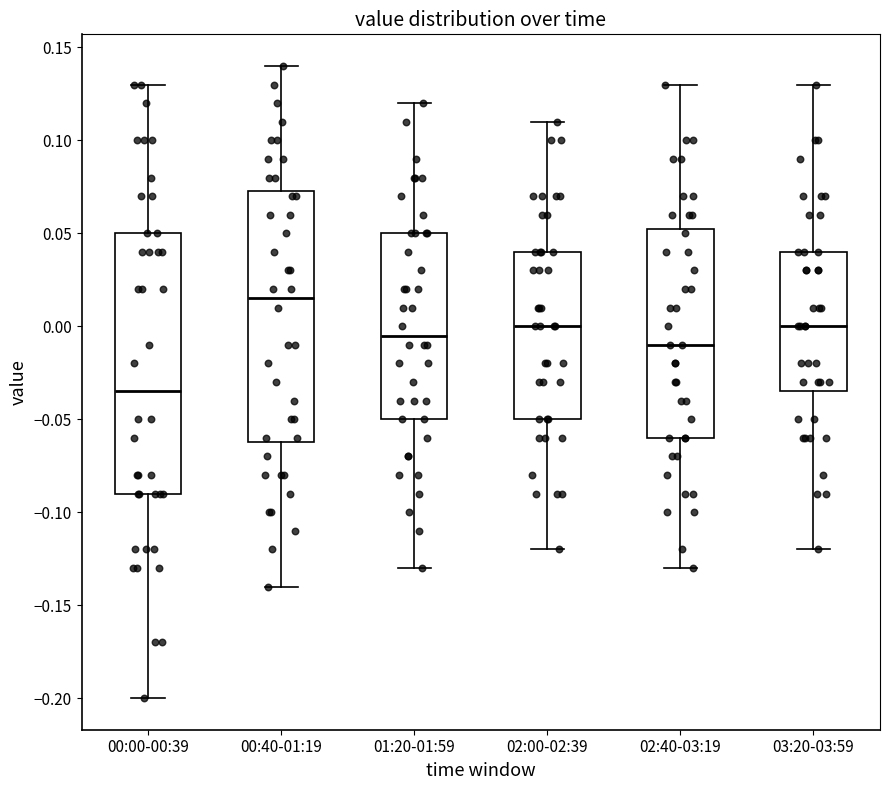

Reading left to right, read every box against the y-axis: the position of its median line, the range the box covers, and the ends of its whiskers. The values are not printed on the chart, so give them approximately, as read against the axis.

00:00-00:39: median -0.035, box -0.090 to 0.050, whiskers -0.200 to 0.130
00:40-01:19: median 0.015, box -0.060 to 0.075, whiskers -0.140 to 0.140
01:20-01:59: median -0.005, box -0.050 to 0.050, whiskers -0.130 to 0.120
02:00-02:39: median 0.000, box -0.050 to 0.040, whiskers -0.120 to 0.110
02:40-03:19: median -0.010, box -0.060 to 0.055, whiskers -0.130 to 0.130
03:20-03:59: median 0.000, box -0.035 to 0.040, whiskers -0.120 to 0.130